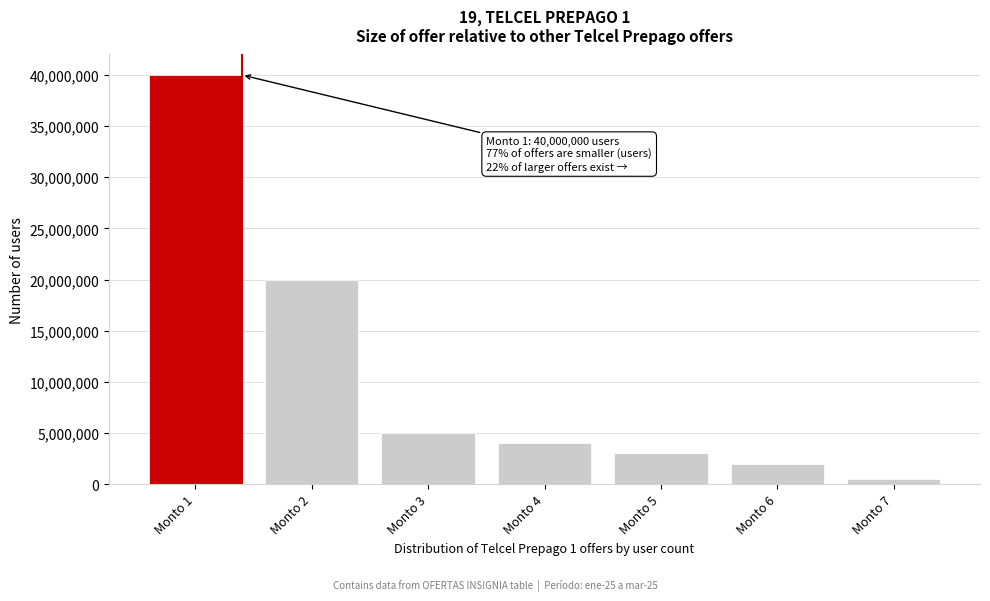

Reading left to right, what are all the values shown in this chart?

40000000	20000000	5000000	4000000	3000000	2000000	500000